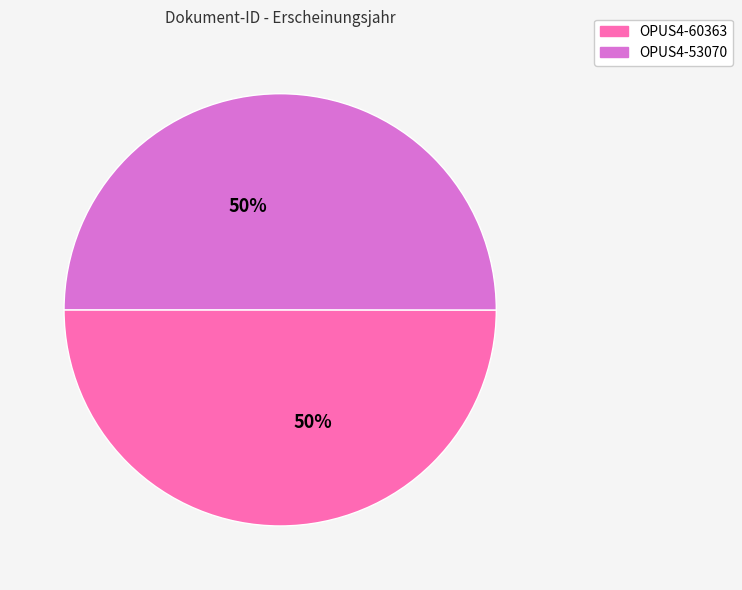

To the nearest percent, what is the average slice percentage?

50%